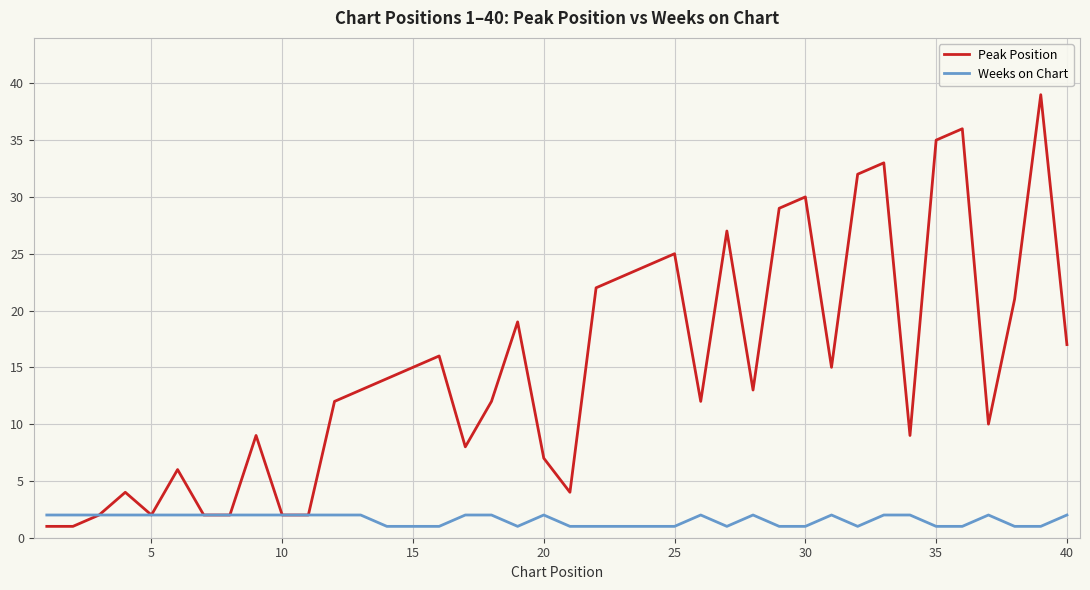

Rank the series by their average value, from highest to lowest.

Peak Position, Weeks on Chart